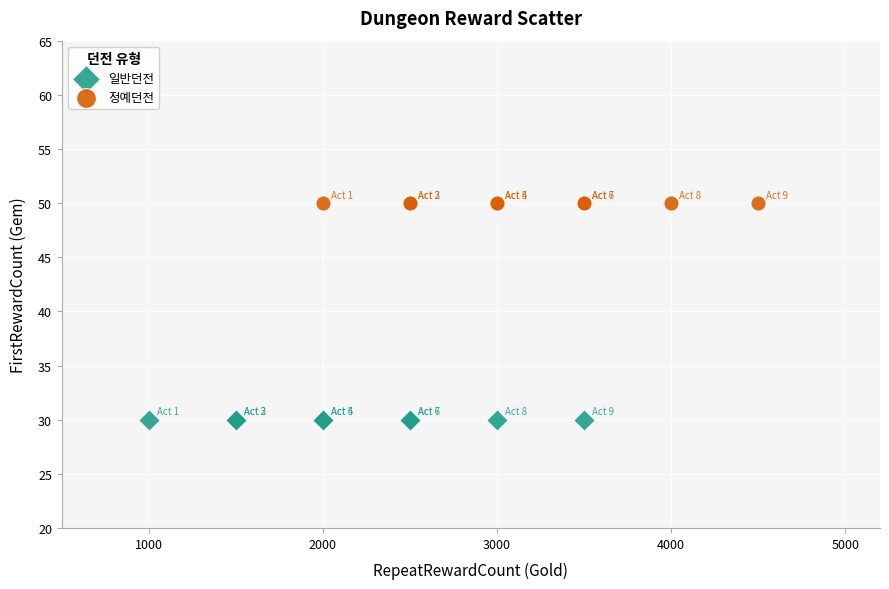

Which series contains the lowest Y value?

일반던전